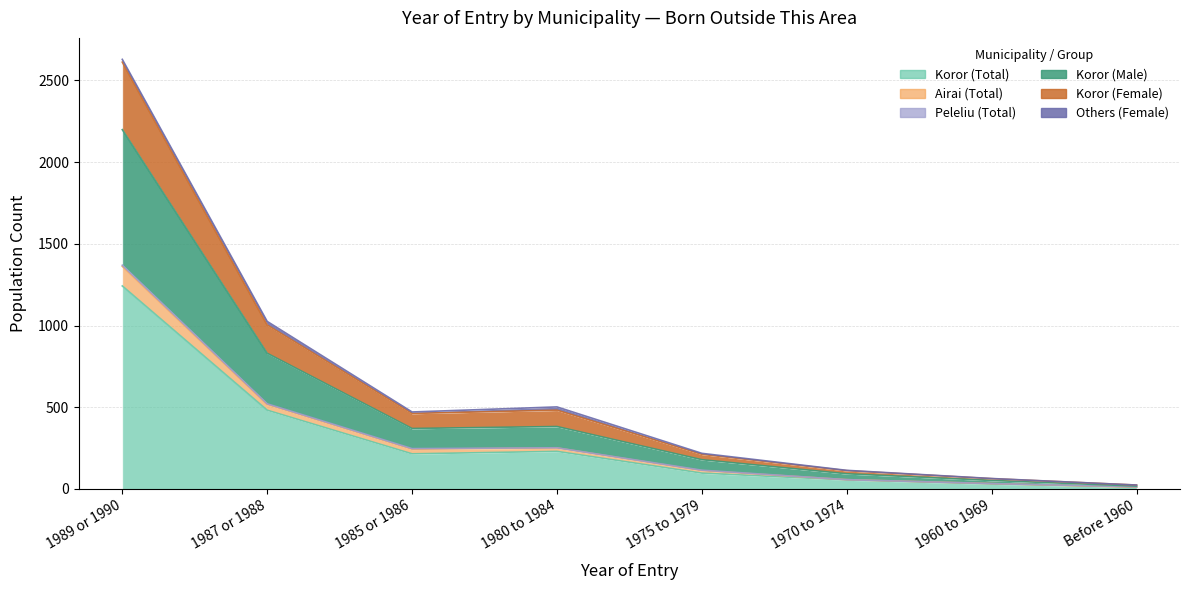

True or false: Koror (Female) and Airai (Total) cross at least once.

False